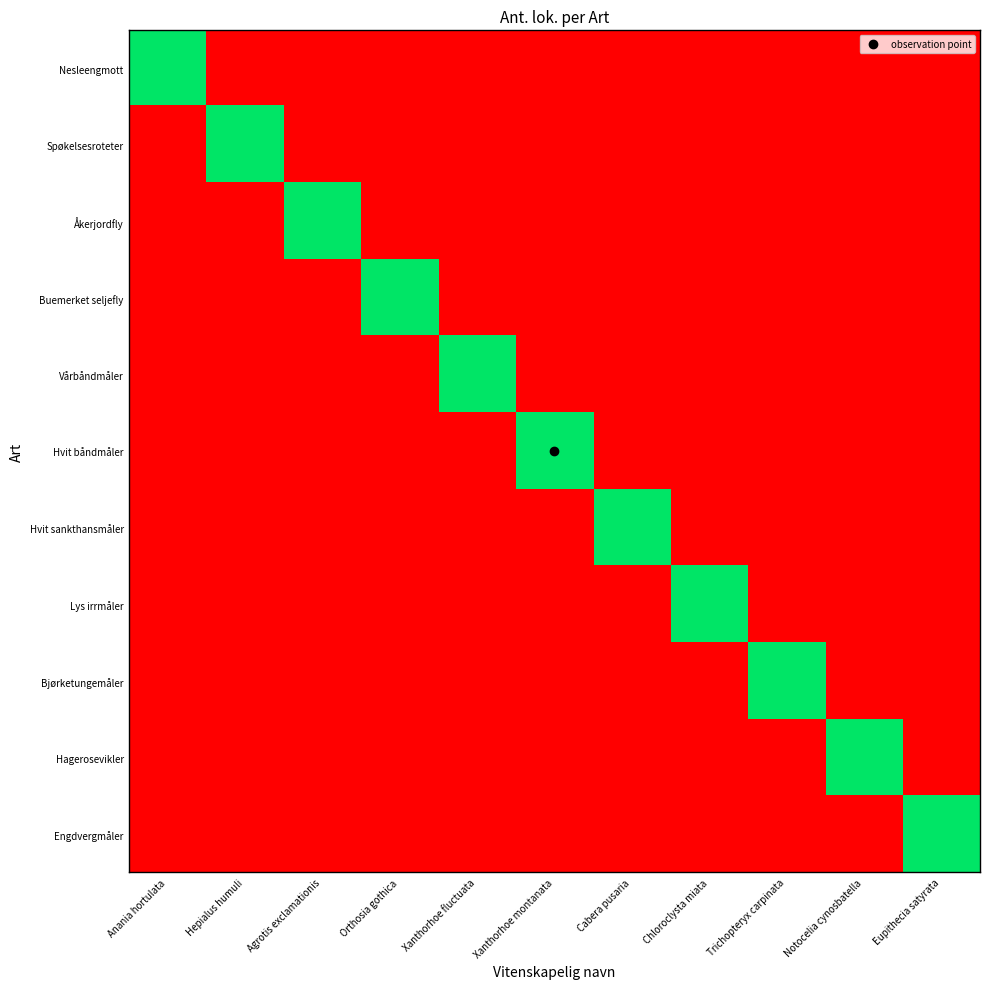

Rank the series by their maximum value, from highest to lowest.

Nesleengmott, Spøkelsesroteter, Åkerjordfly, Buemerket seljefly, Vårbåndmåler, Hvit båndmåler, Hvit sankthansmåler, Lys irrmåler, Bjørketungemåler, Hagerosevikler, Engdvergmåler